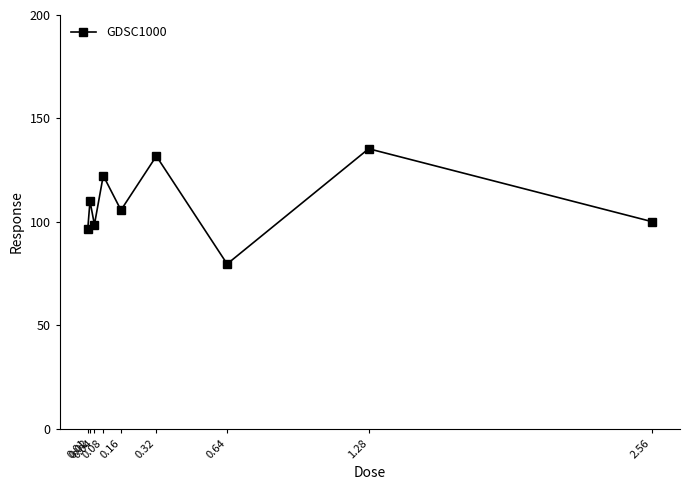

How many data points are above 105?

5